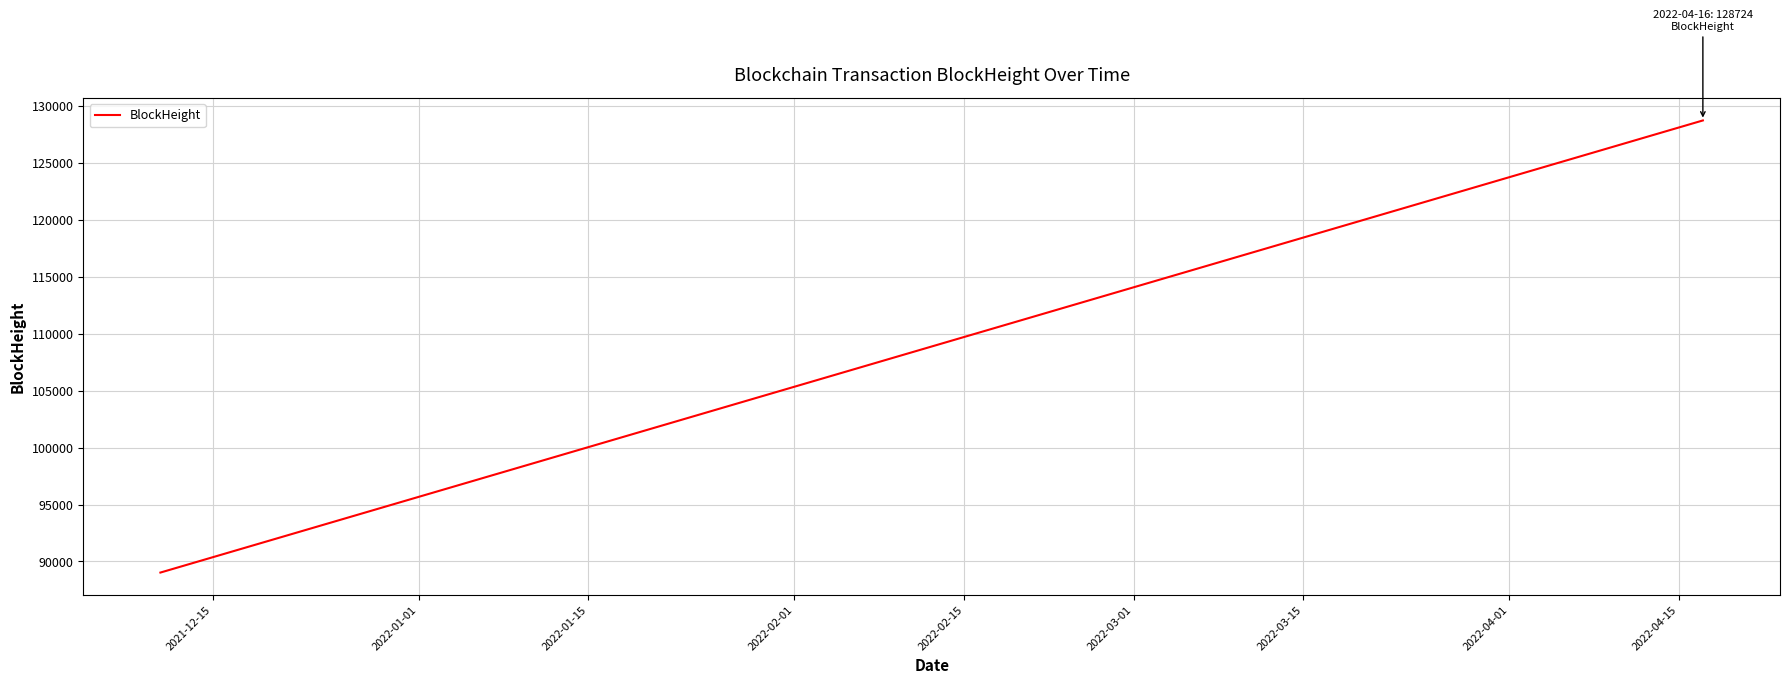

What is the maximum value shown in the chart?

128724